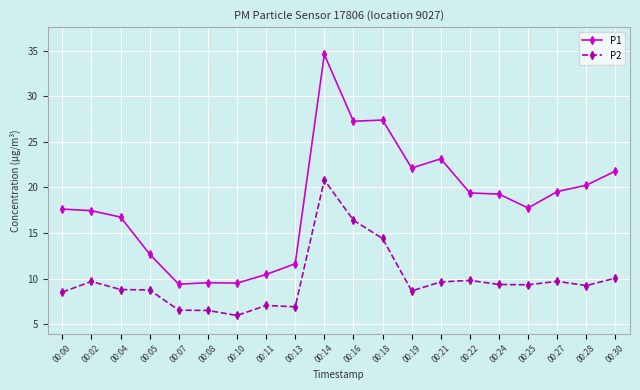

Which series has the largest range (max minus min)?

P1